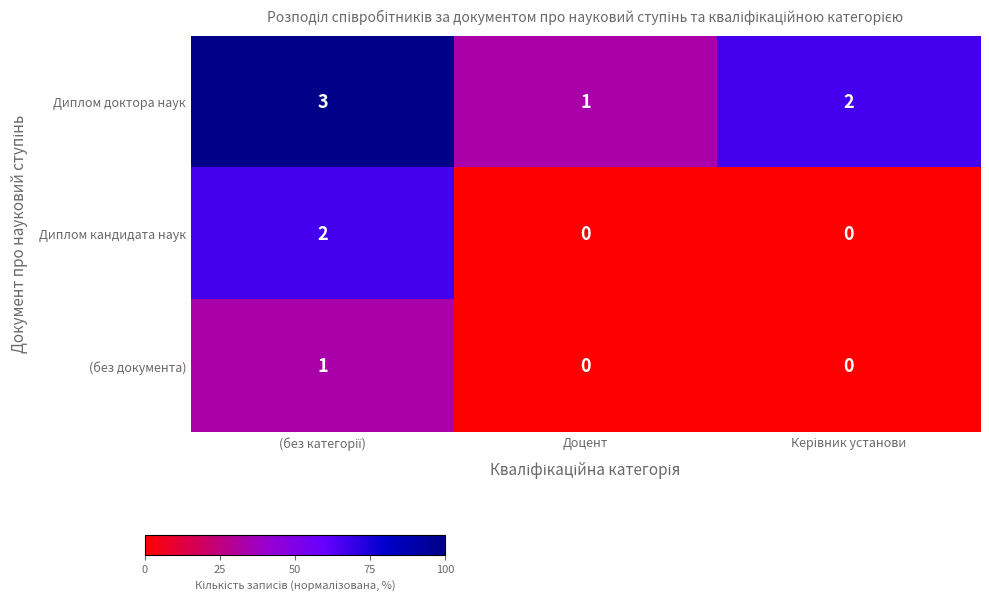

The Диплом доктора наук series shows 1 at Доцент. True or false?

True